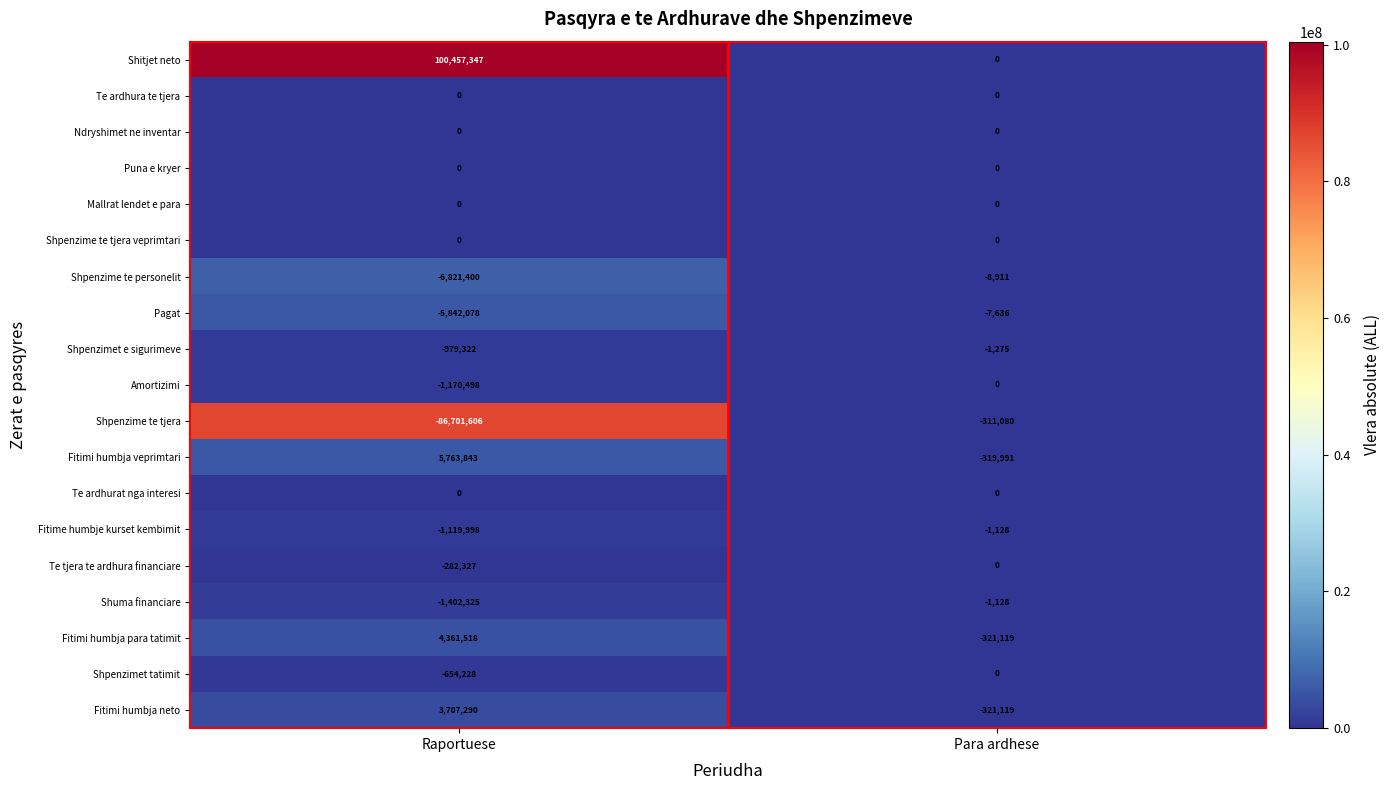

What is the difference between the Fitimi humbja neto values at Para ardhese and Raportuese?

4028409